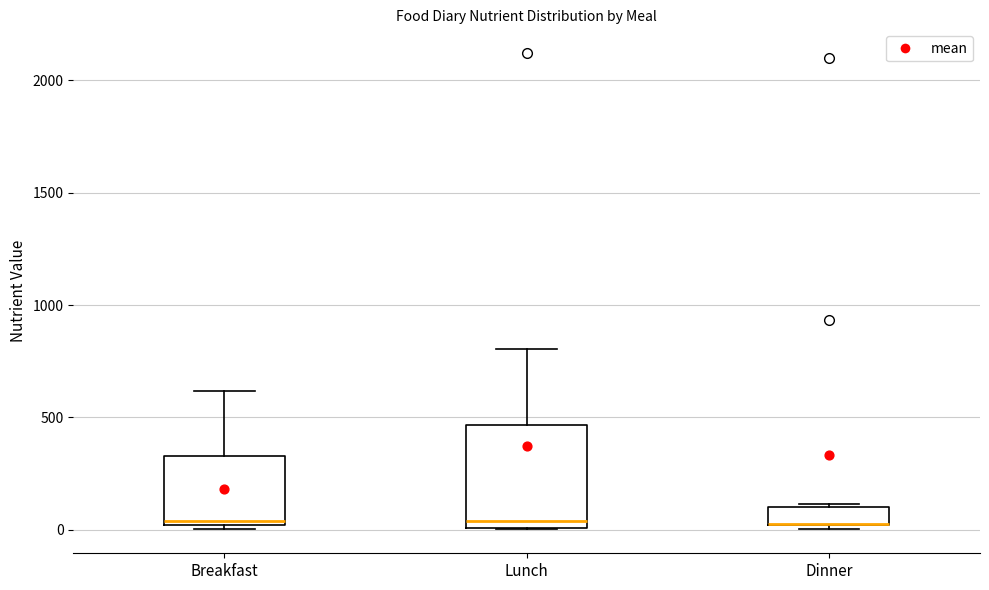

Reading left to right, transcribe this box plot: for each box, give where its median line is, the range the box spans, and where its two whiskers end, as read against the y-axis. The values are not printed on the chart, so give them approximately, as read against the axis.

Breakfast: median 50, box 0 to 350, whiskers 0 to 600
Lunch: median 50, box 0 to 450, whiskers 0 to 800
Dinner: median 50 (drawn on the box's lower edge), box 0 to 100, whiskers 0 (just below the box's lower edge) to 100